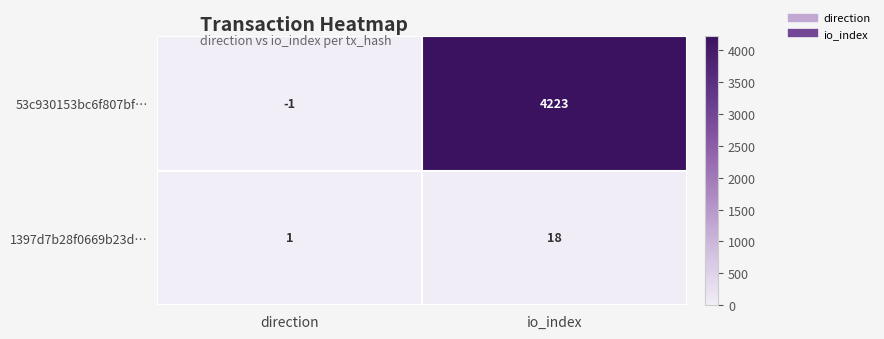

What is the maximum value for 53c930153bc6f807bf…?

4223